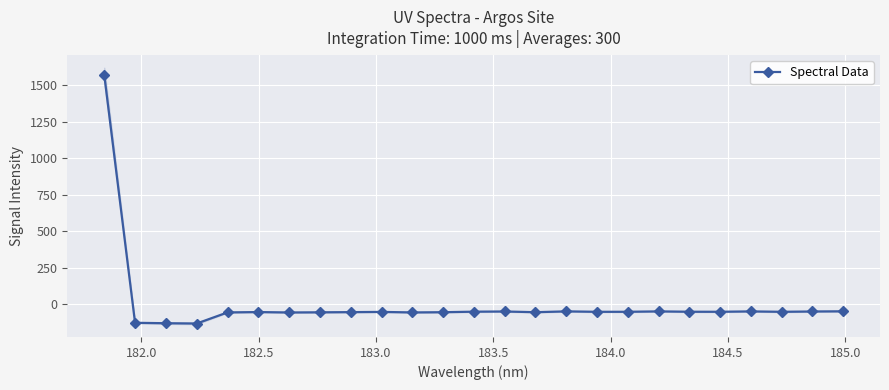

True or false: Spectral Data has more than 2 interior local peaks.

True